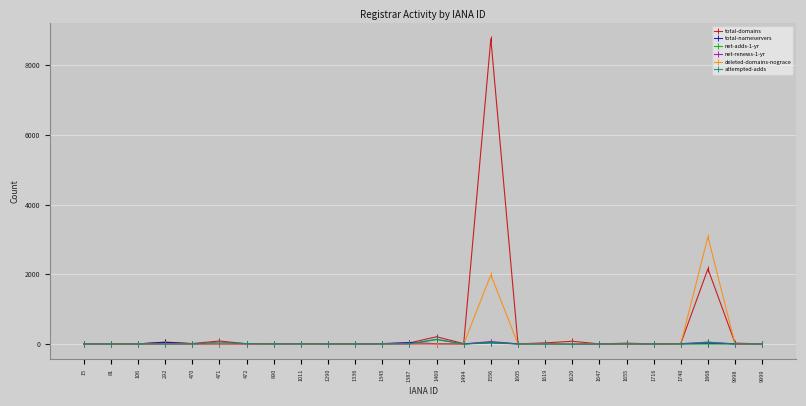

How many data points in net-renews-1-yr are above 0?

10